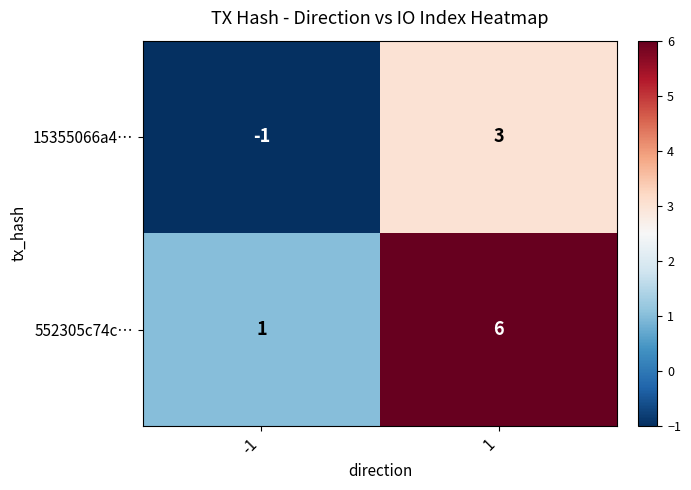

What is the difference between the highest and lowest values at -1?

2